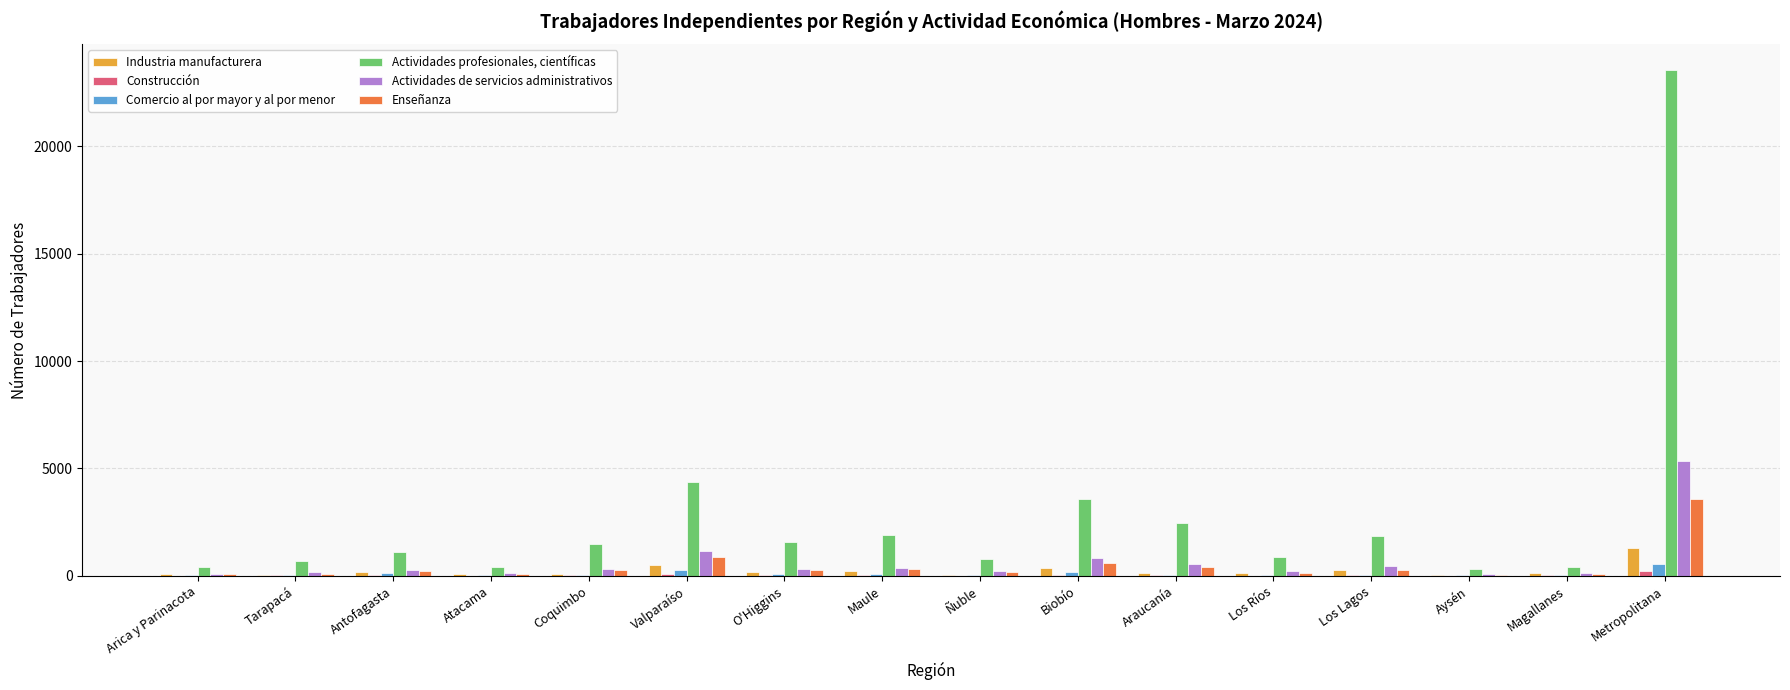

What is the sum of the Actividades profesionales, científicas values at Los Lagos and Aysén?

2181